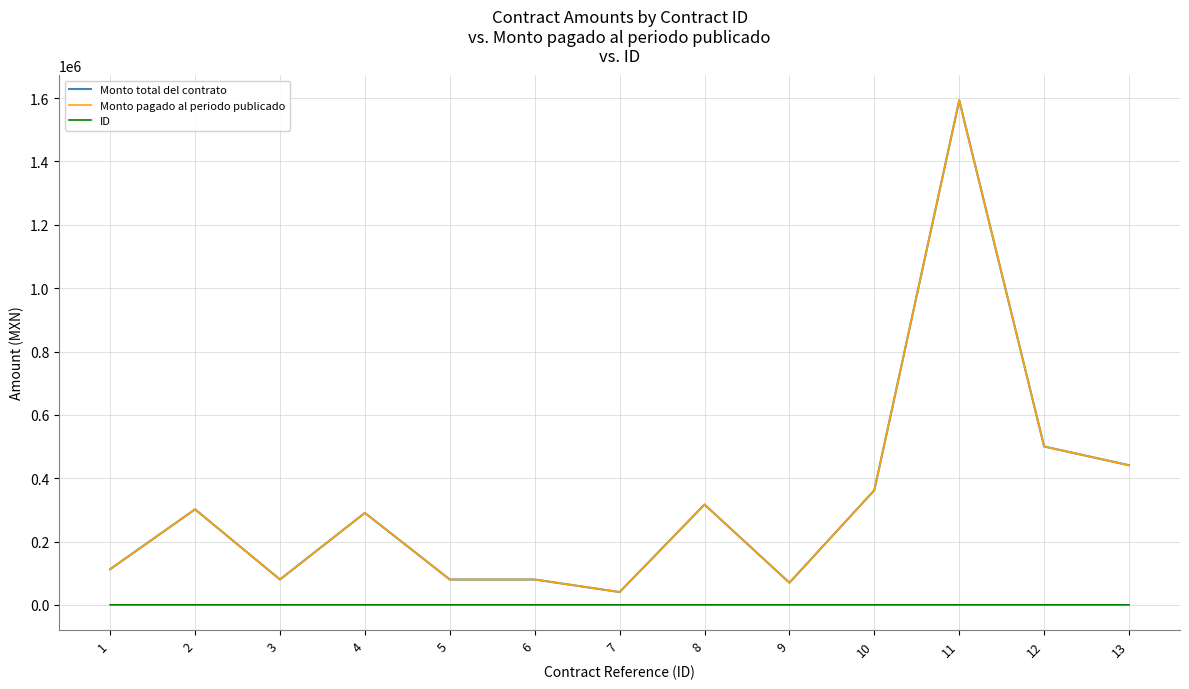

Reading right to left, list all the values displayed in this chart.

Monto total del contrato: 13=440800.0	12=500000.0	11=1593200.8	10=361920.0	9=69878.4	8=316680.0	7=40368.0	6=80000.0	5=80000.0	4=290348.0	3=80040.0	2=301600.0	1=112520.0
Monto pagado al periodo publicado: 13=440800.0	12=500000.0	11=1593200.8	10=361920.0	9=69878.4	8=316680.0	7=40368.0	6=80000.0	5=80000.0	4=290348.0	3=80040.0	2=301600.0	1=112520.0
ID: 13=13.0	12=12.0	11=11.0	10=10.0	9=9.0	8=8.0	7=7.0	6=6.0	5=5.0	4=4.0	3=3.0	2=2.0	1=1.0